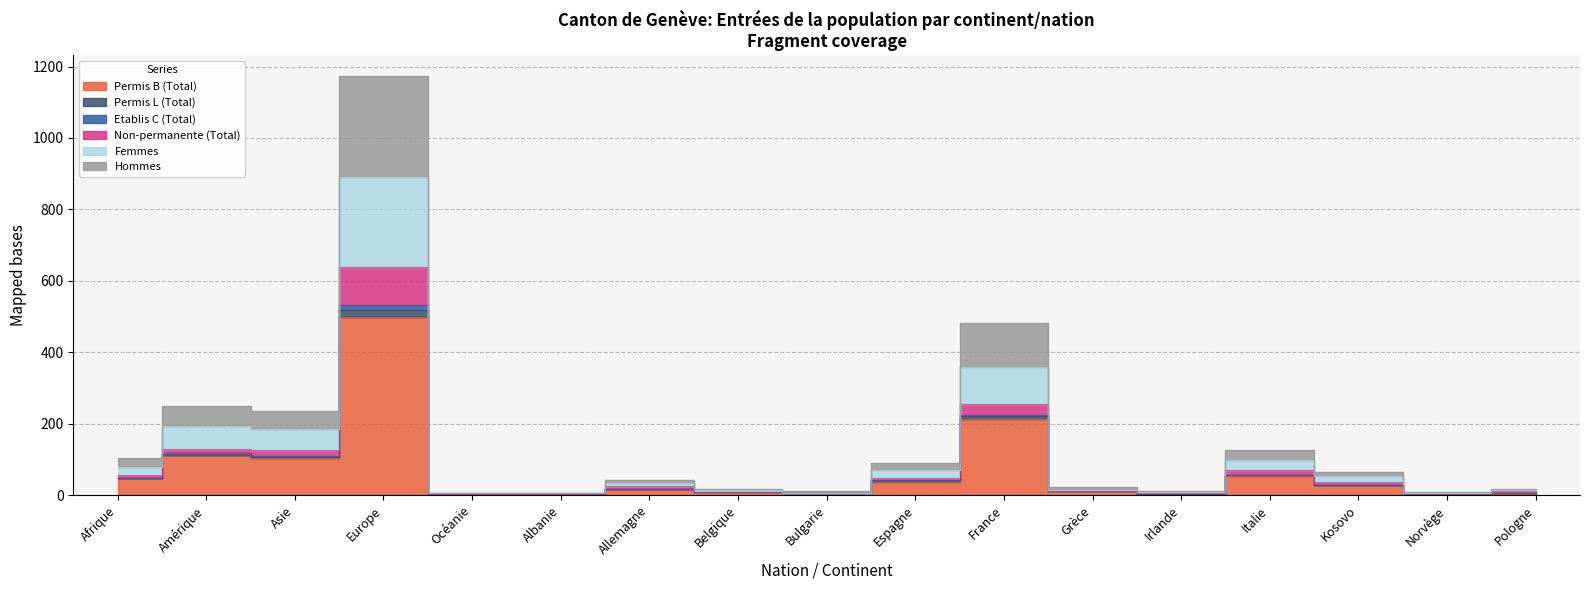

True or false: Non-permanente (Total) has more than 1 points higher than both neighbors.

True